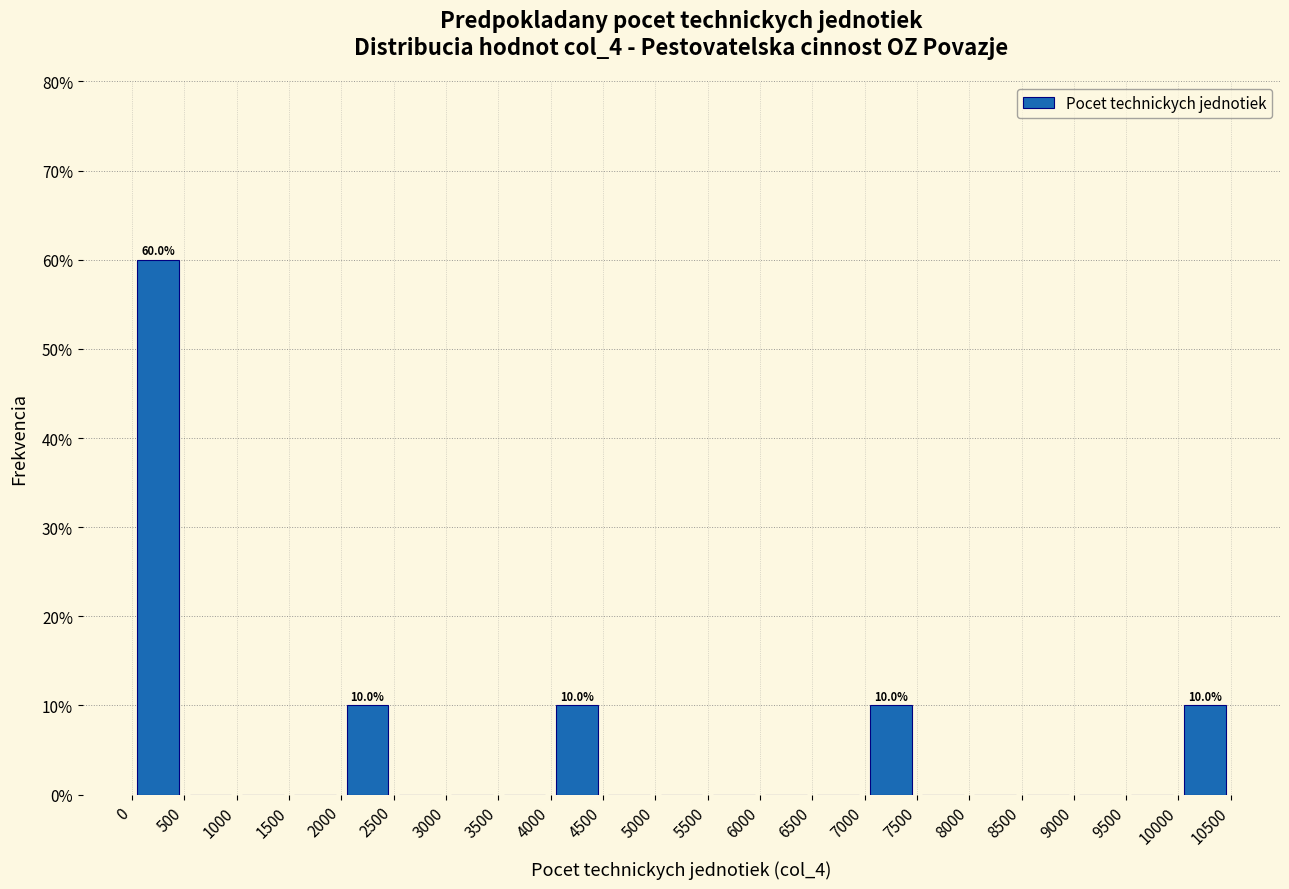

Over which range of the x-axis is the bar tallest?

0 to 500